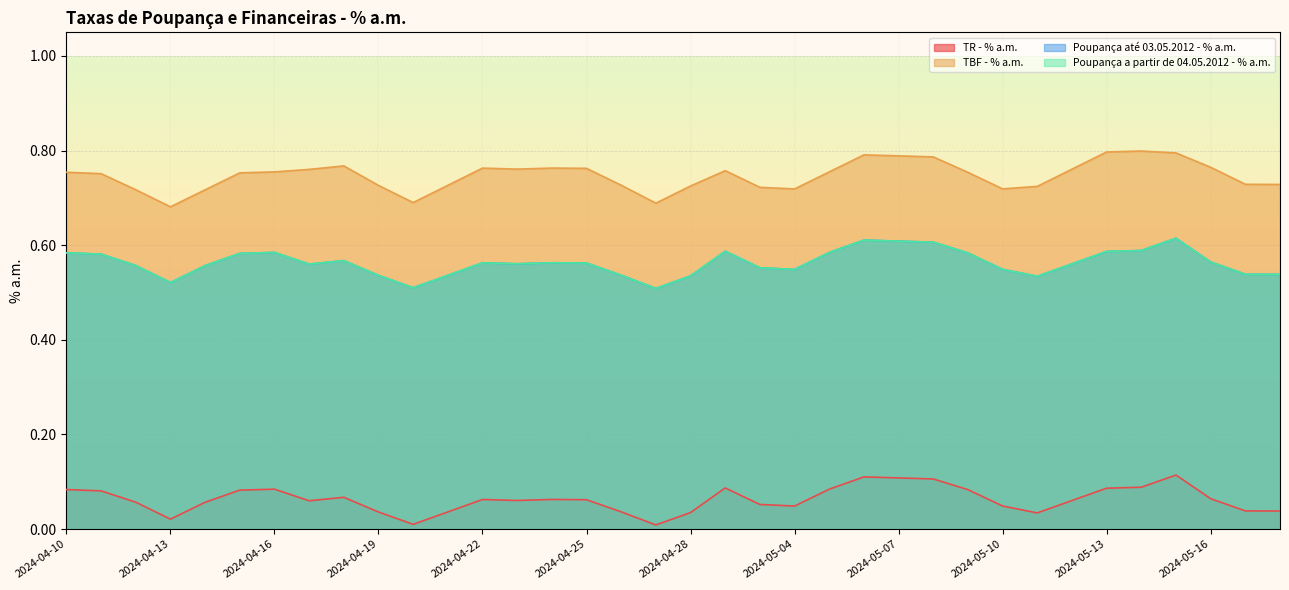

What position from the right is 2024-05-15?

4